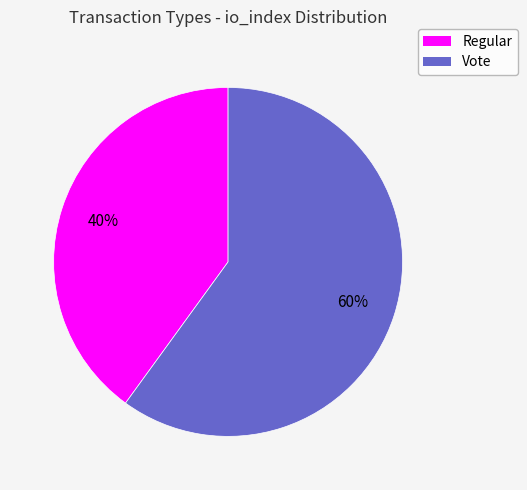

True or false: Regular accounts for 46% of the total.

False